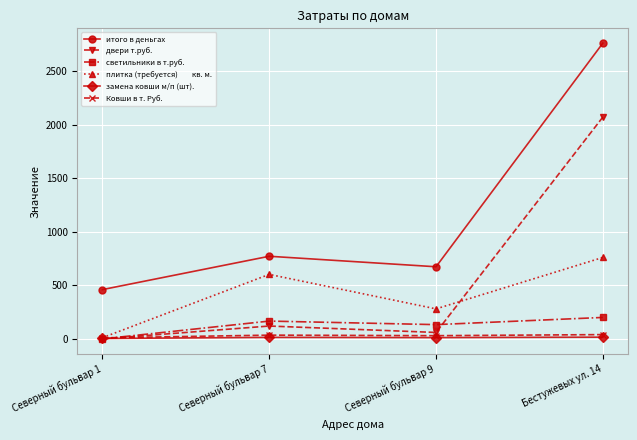

What is the label of the 3rd point from the left?

Северный бульвар 9